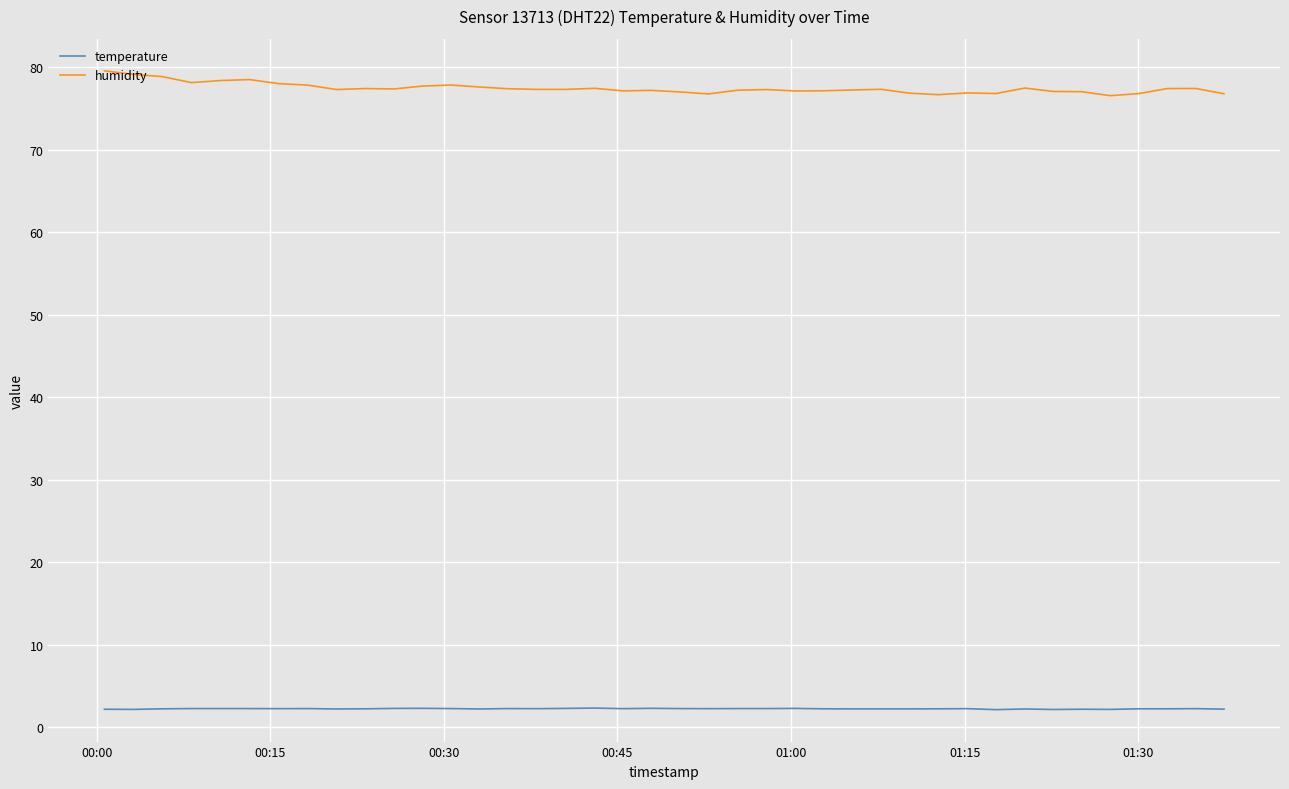

Which series has the largest range (max minus min)?

humidity